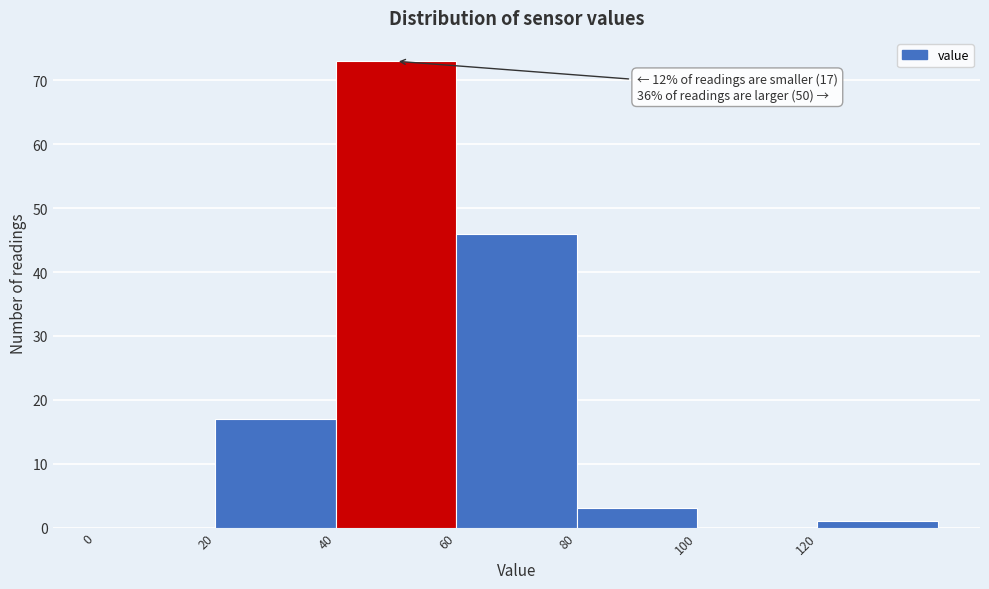

Over which range of the x-axis is the bar tallest?

40 to 60